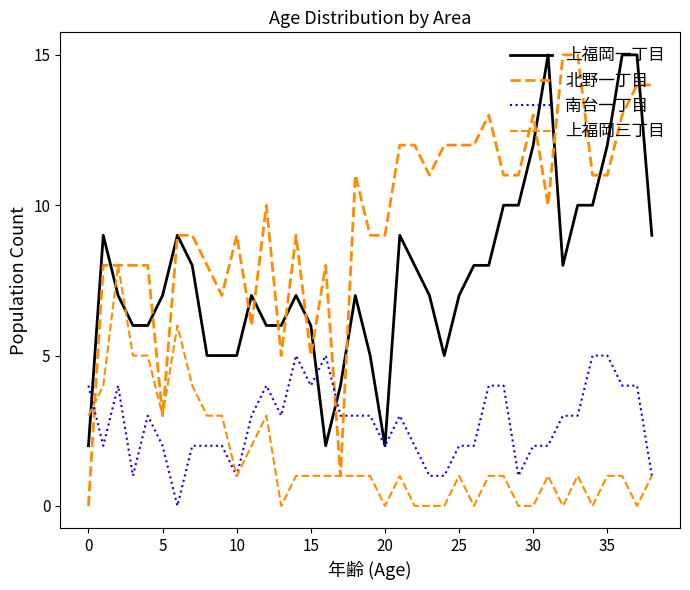

Does the chart have visible grid lines?

No